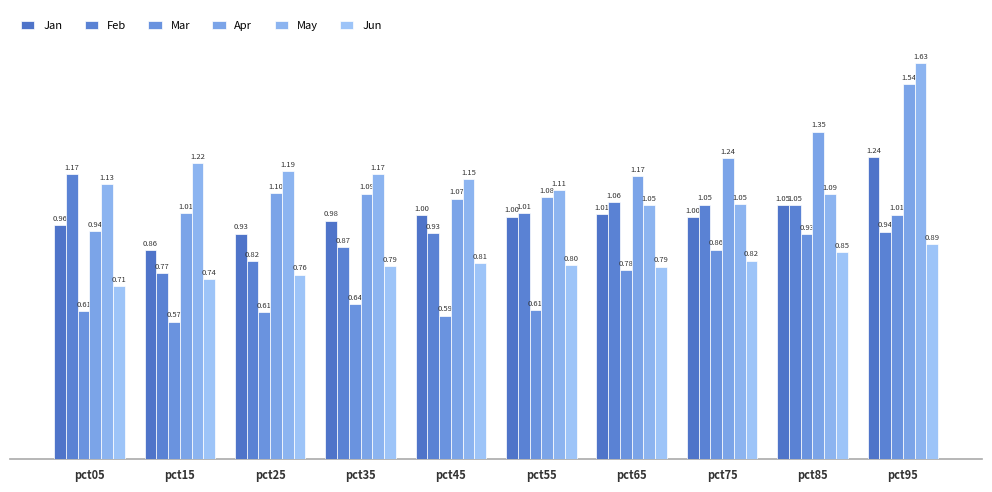

What is the spread (max minus min) of values at pct05?

0.6